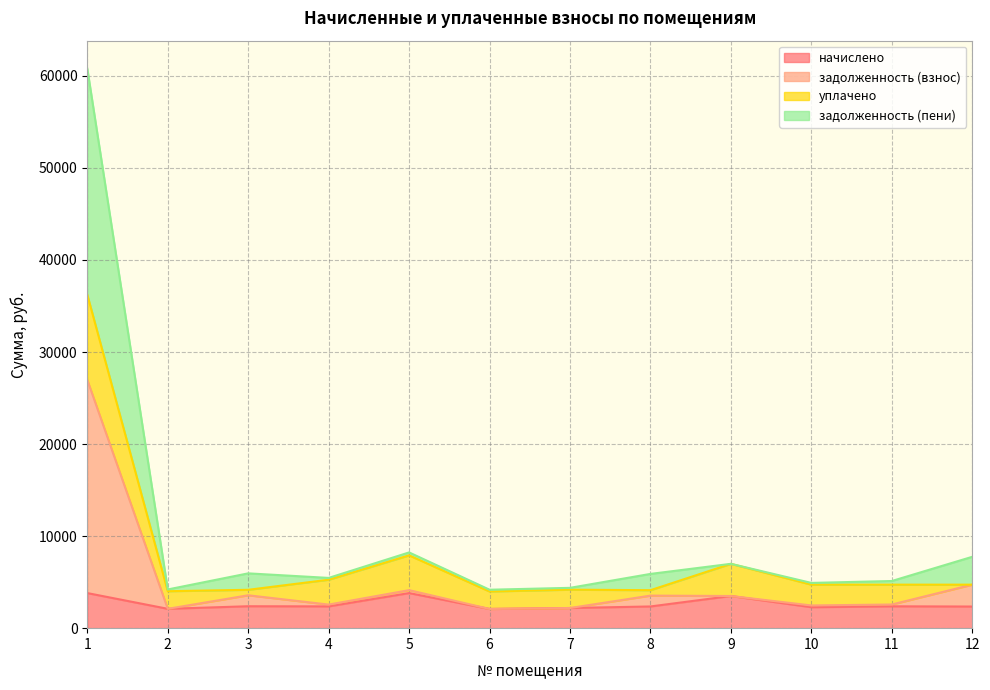

Which has a higher value, 12 or 10?

12